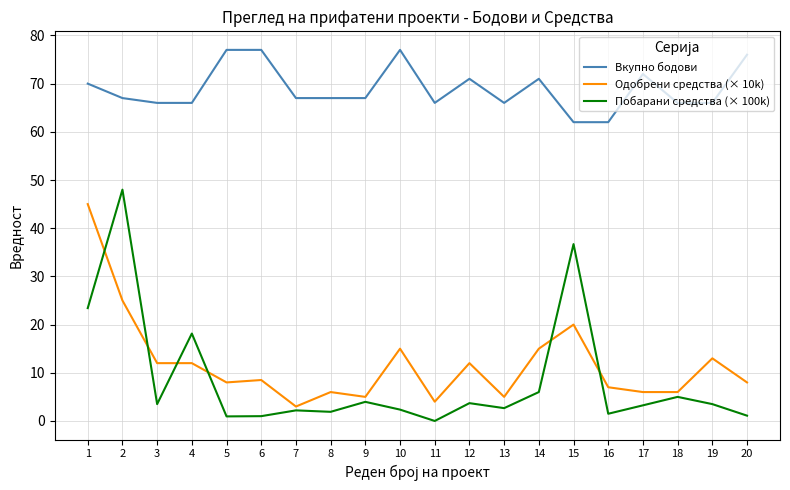

What is the highest value of the Одобрени средства (× 10k) series?

45.0